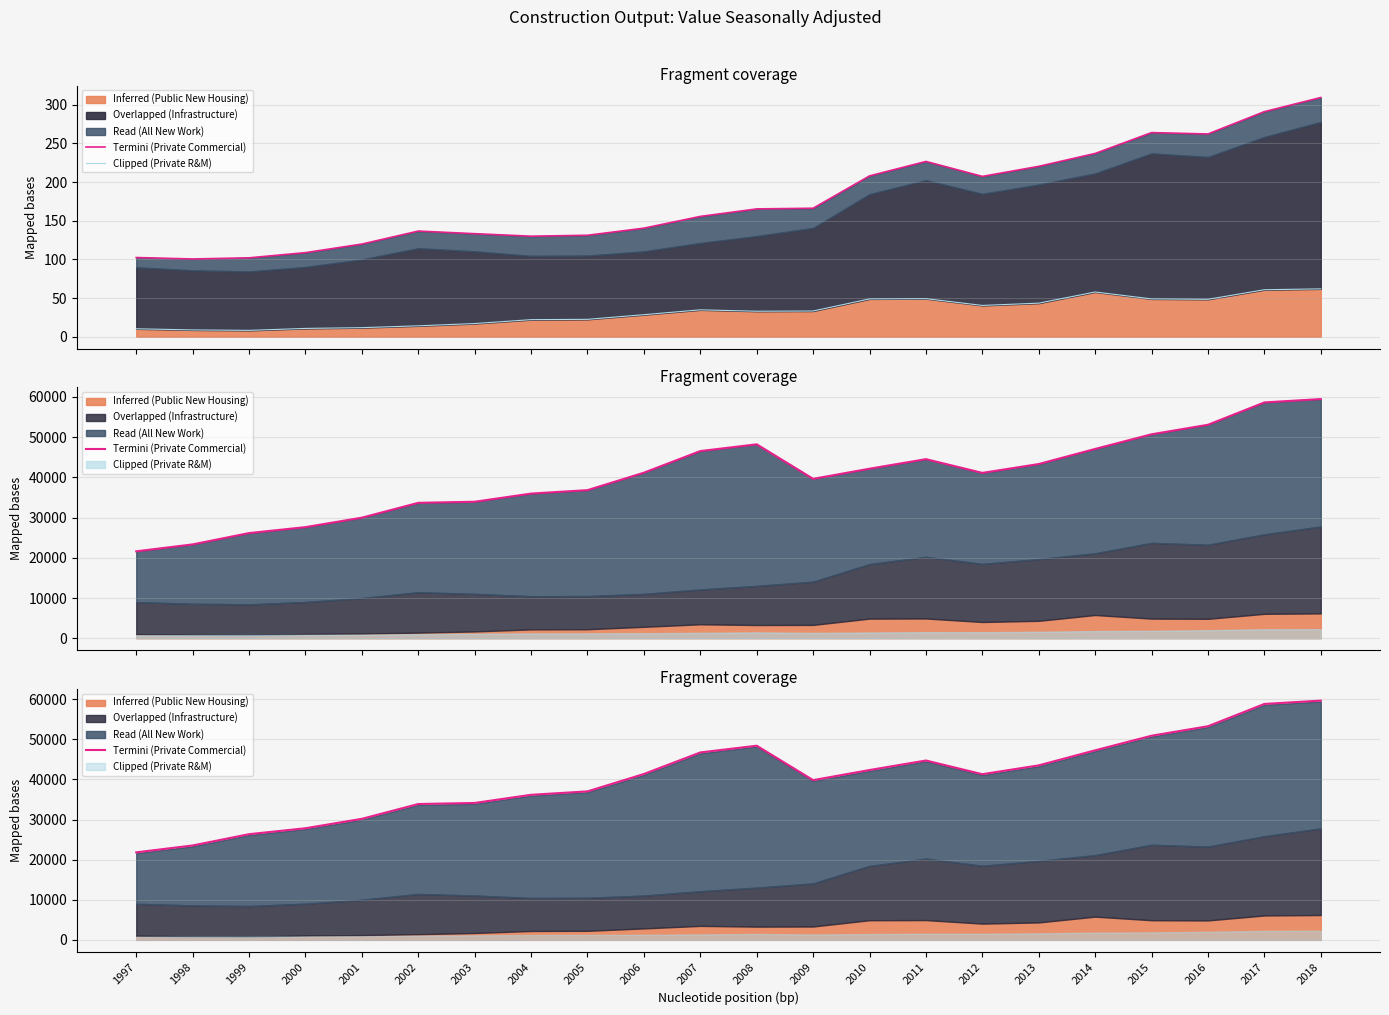

True or false: Clipped (Private R&M) has more than 2 points higher than both neighbors.

True